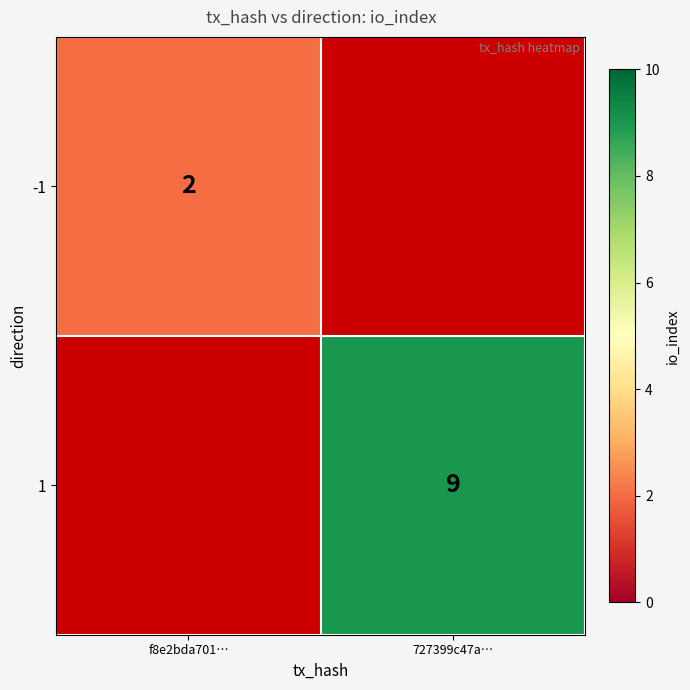

True or false: 1 has a value of 9 at 727399c47a….

True